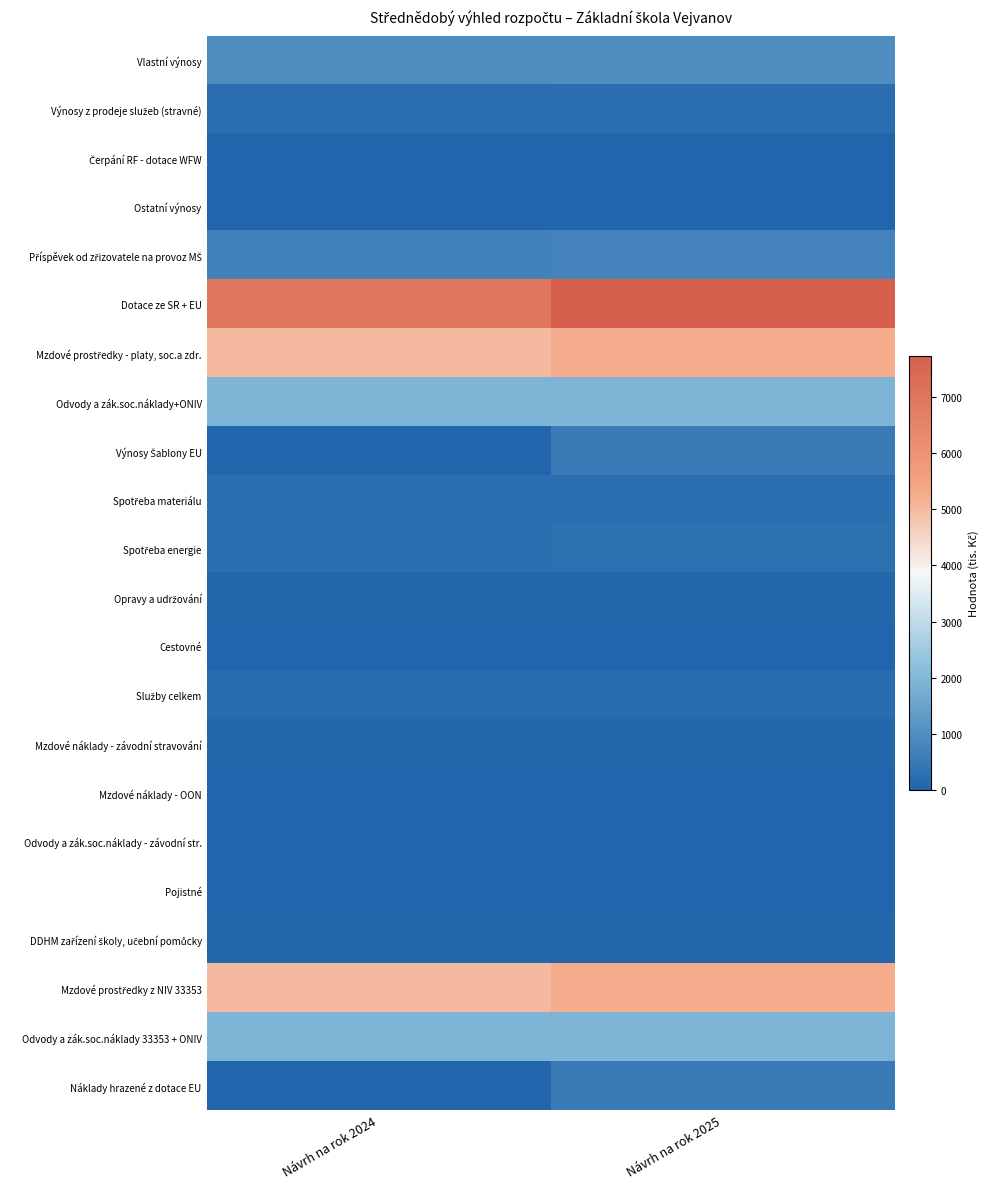

Between Návrh na rok 2024 and Návrh na rok 2025, which is larger?

Návrh na rok 2025